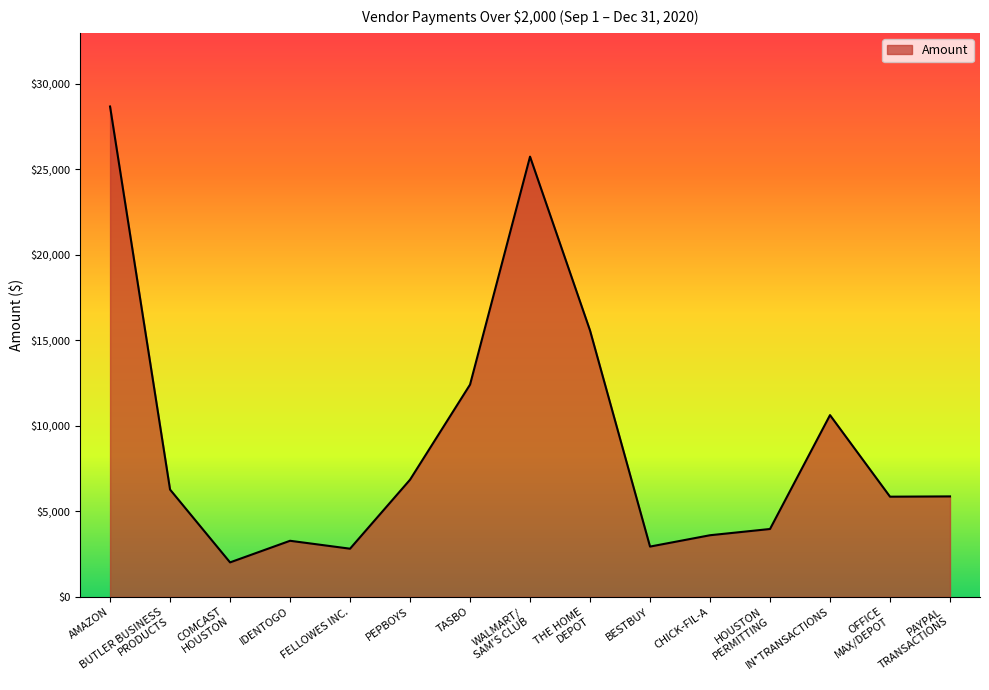

What is the sum of all values?

136460.7